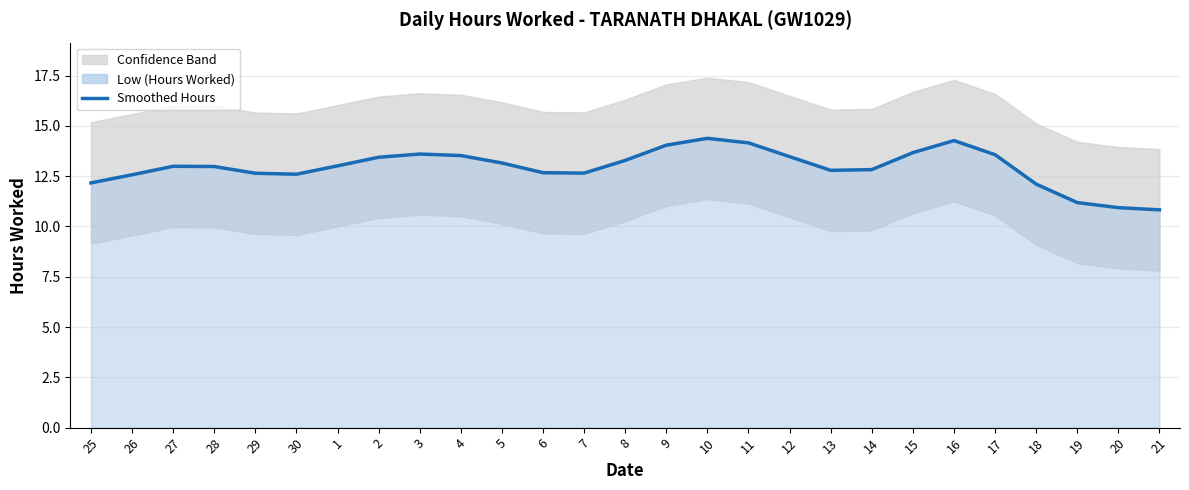

What is the average value?

12.9